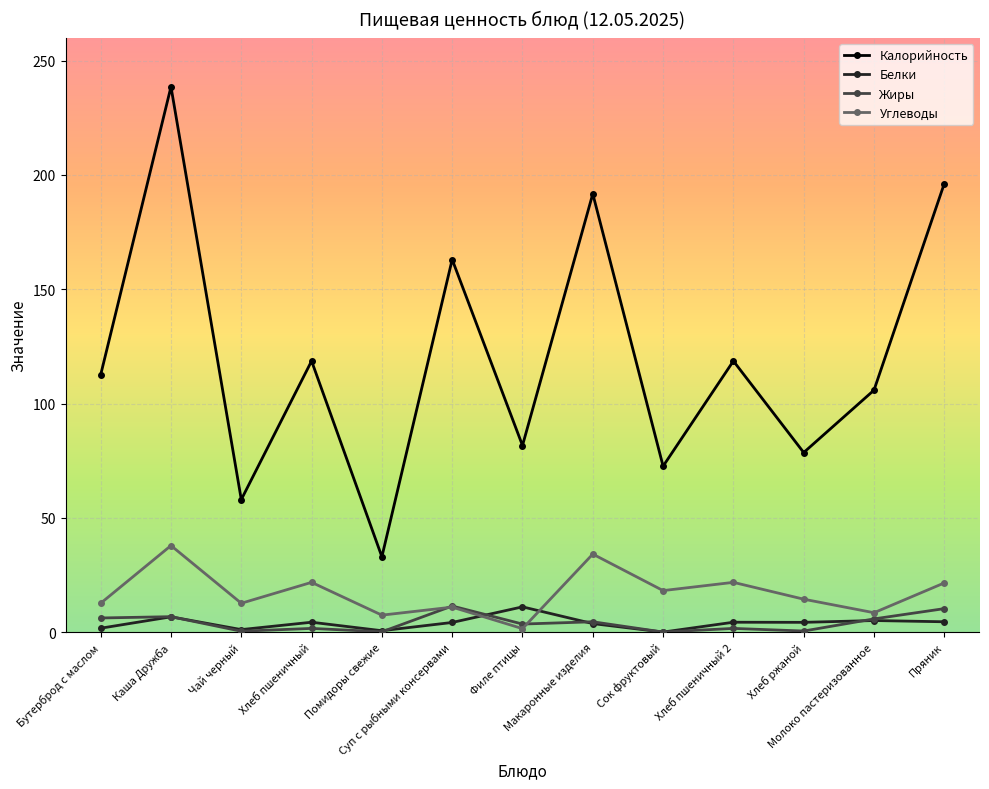

True or false: Калорийность and Белки cross at least once.

False